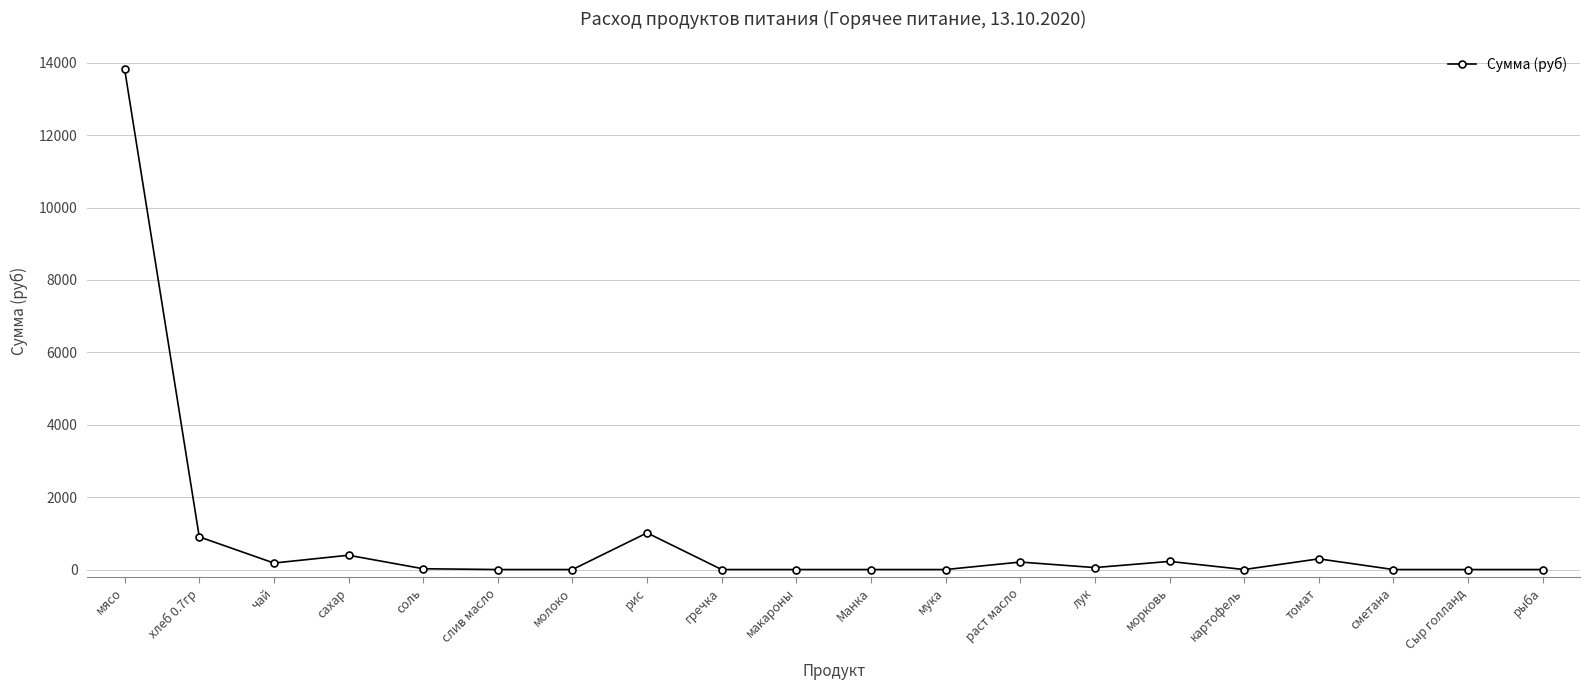

What is the change in value from сахар to Сыр голланд?

-394.9